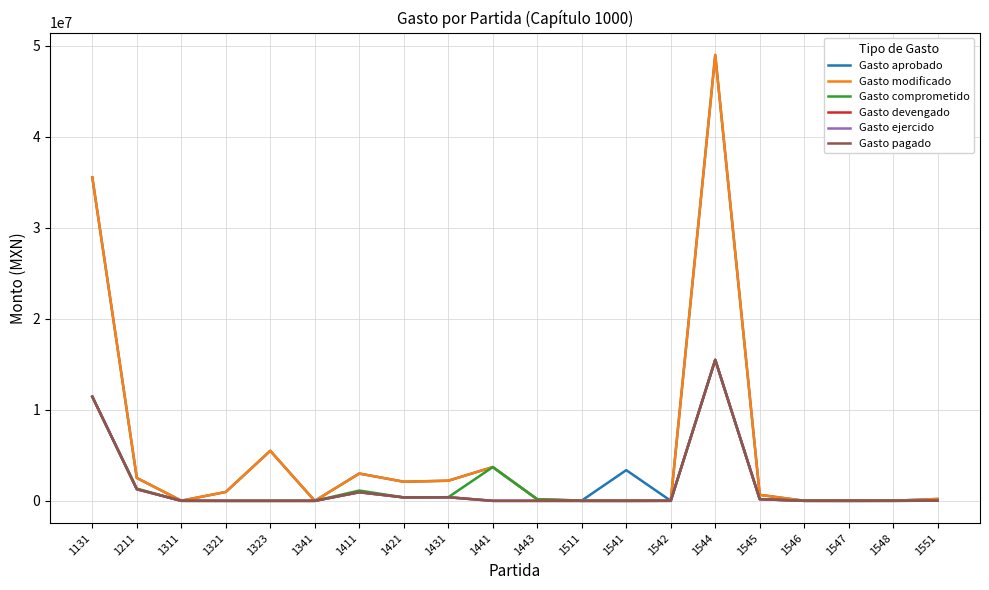

How many interior local valleys does the Gasto aprobado series have?

7